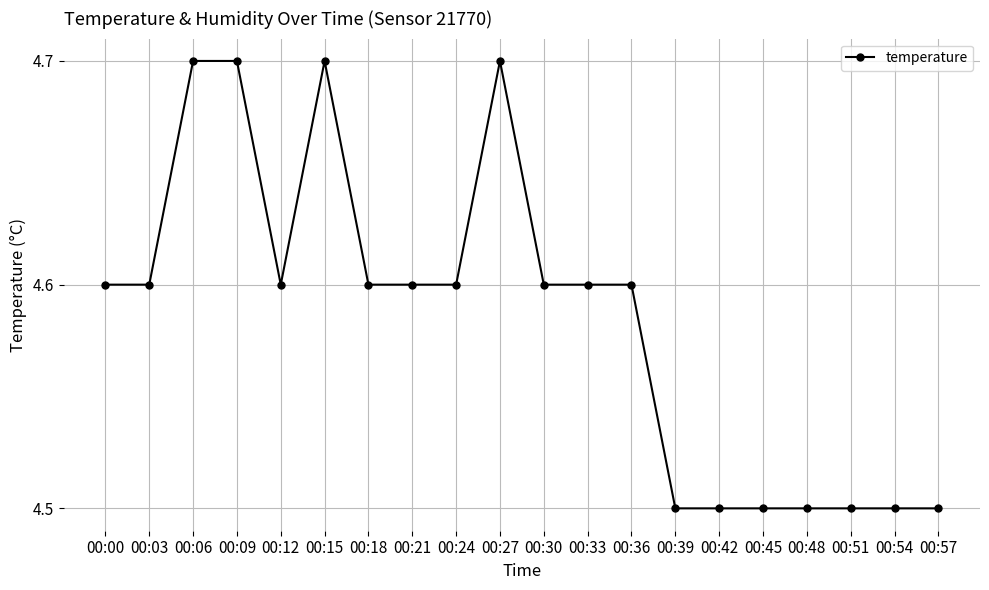

What is the difference between the values at 00:06 and 00:30?

0.1